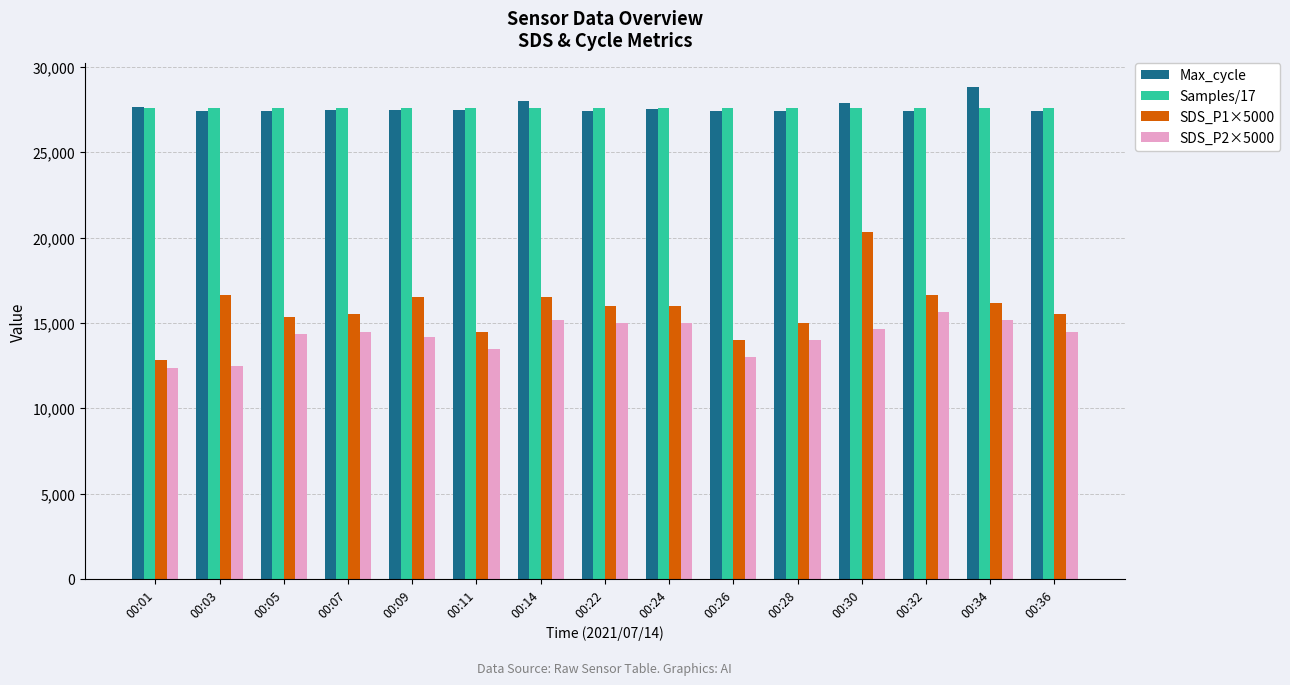

What is the maximum value for Max_cycle?

28803.0